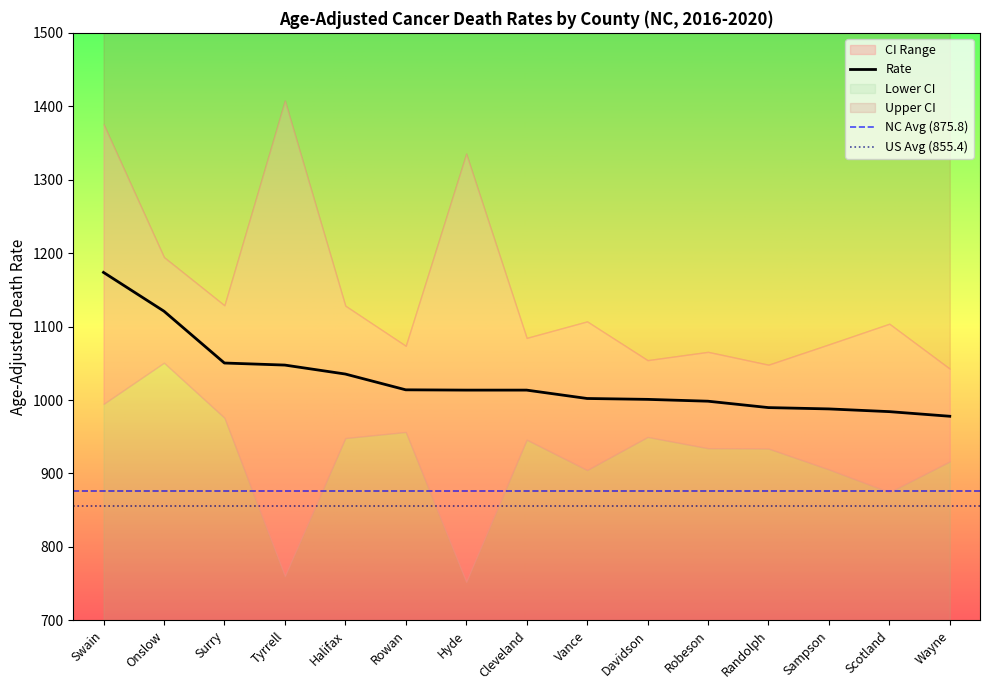

What is the average value of the Lower CI series?

920.3